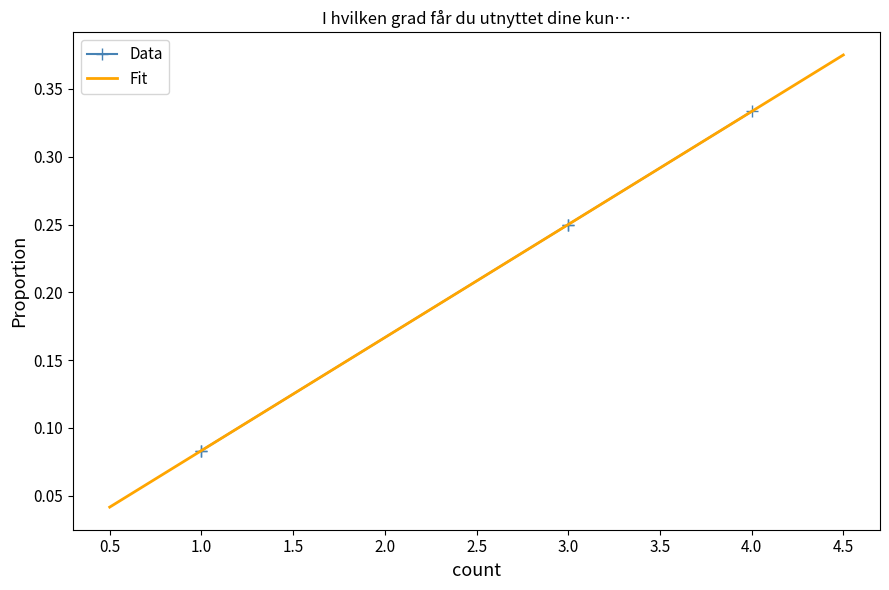

True or false: there are more than 1 points higher than both neighbors.

False